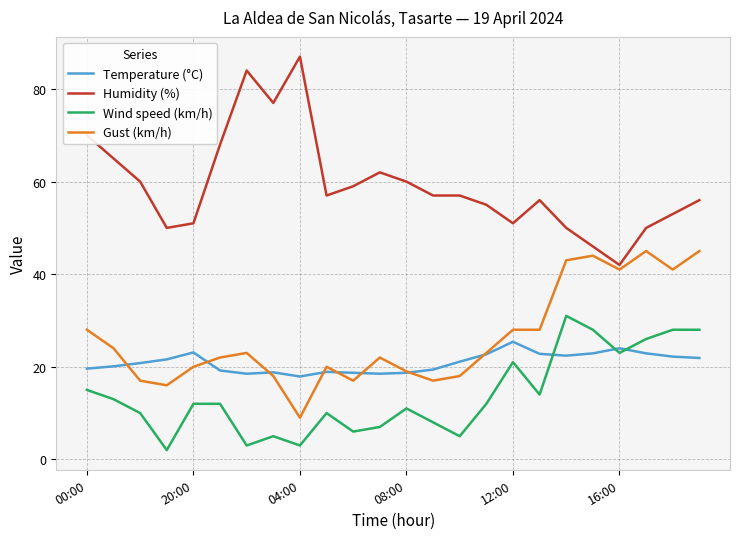

What is the sum of all Temperature (°C) values?

502.1